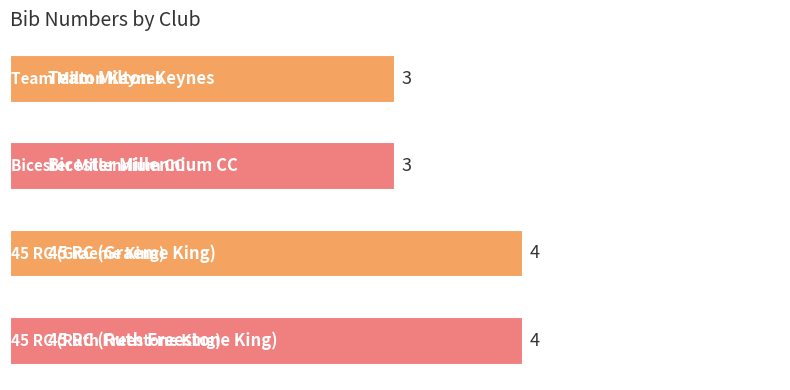

What is the minimum value shown in the chart?

3